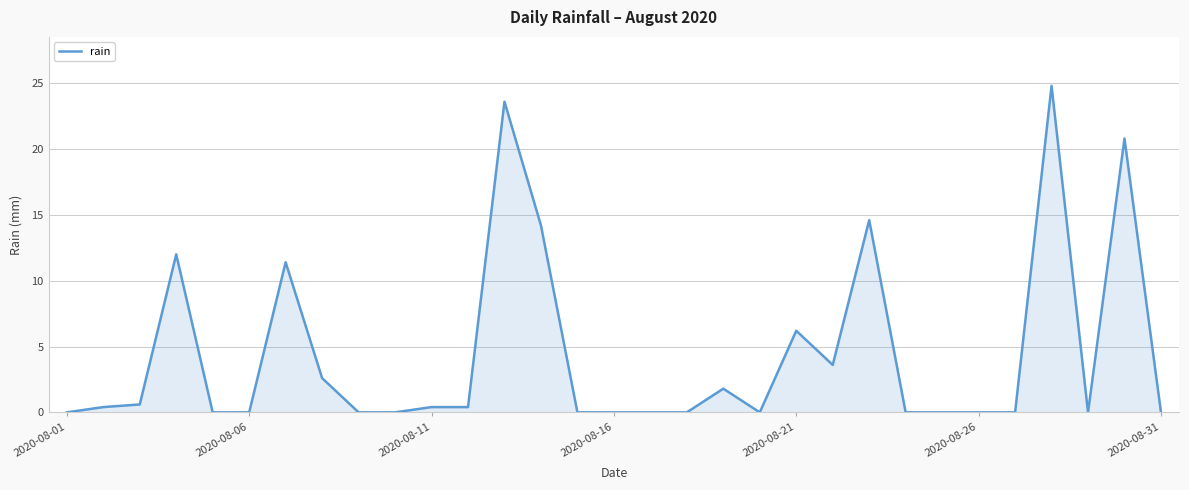

What is the maximum value shown in the chart?

24.8